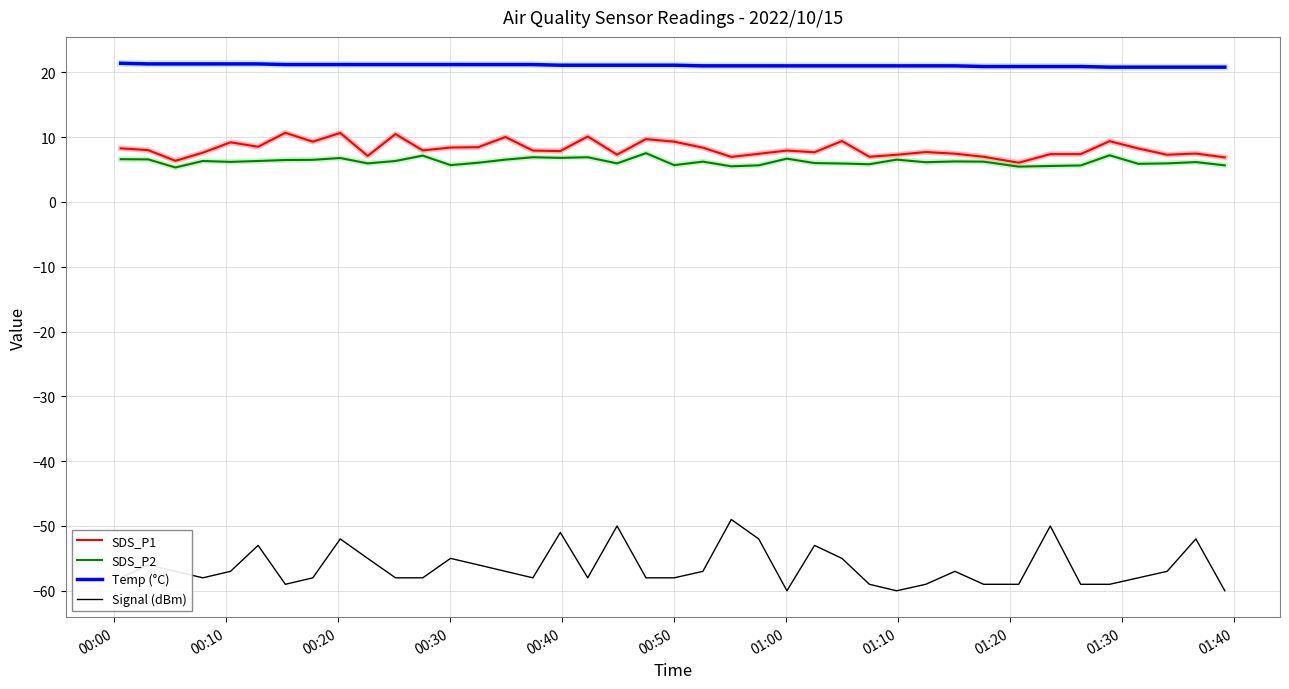

True or false: SDS_P2 and Signal (dBm) cross at least once.

False